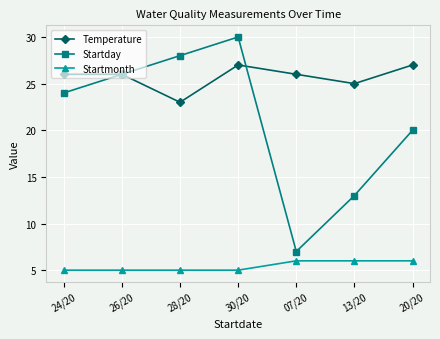

True or false: Startmonth has a value of 6 at 20/20.

True